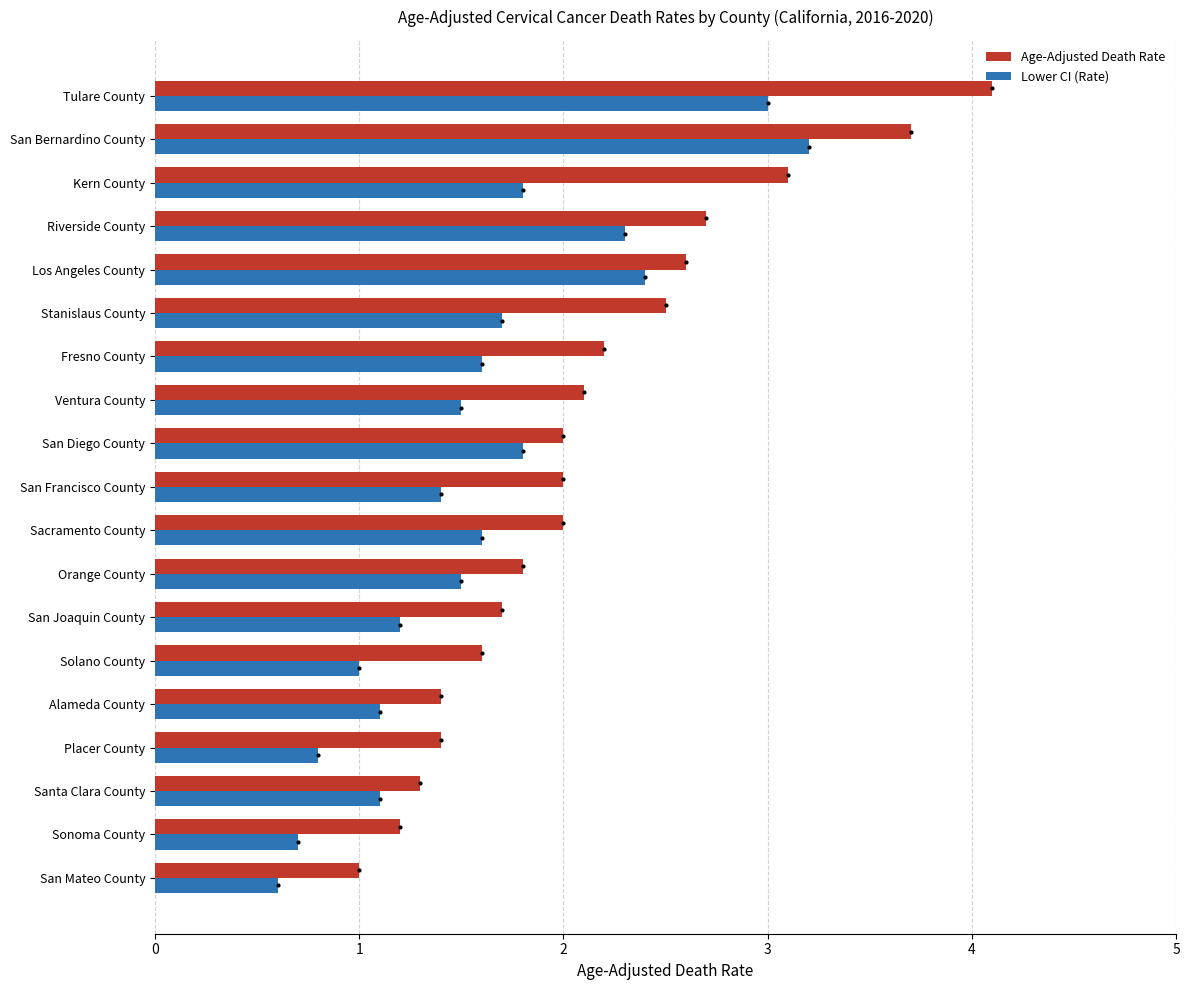

What is the approximate value of Age-Adjusted Death Rate at San Bernardino County?

3.7